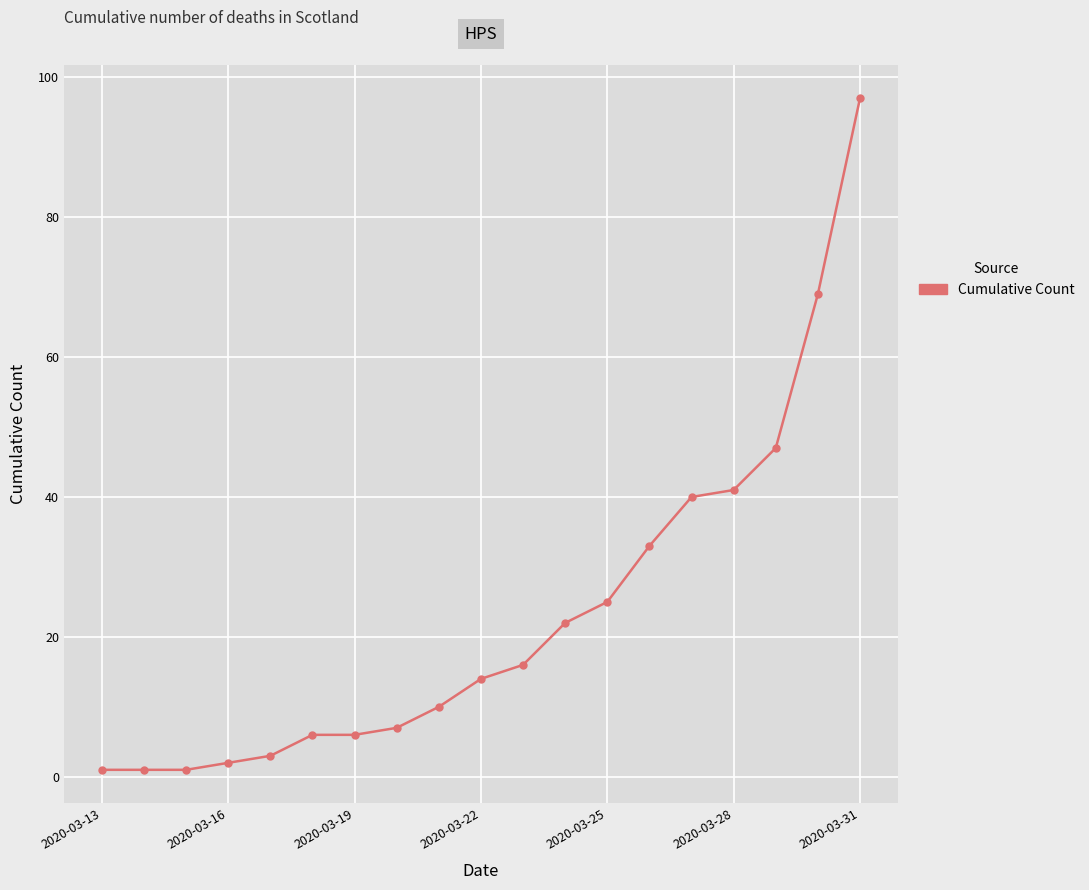

How many data points are less than 14?

9